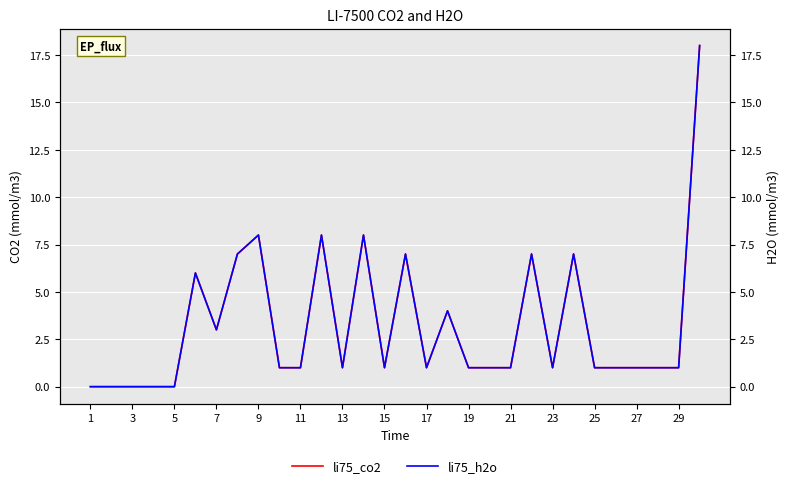

Is it true that li75_co2 equals 1 at 19?

True